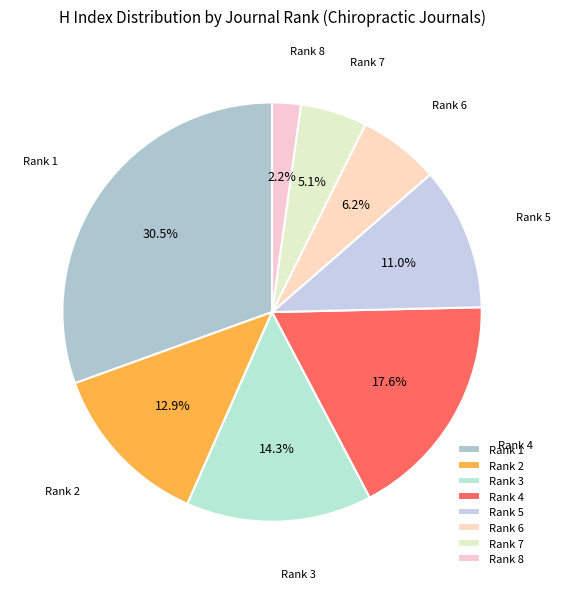

To the nearest percent, what portion does Rank 8 represent?

2%